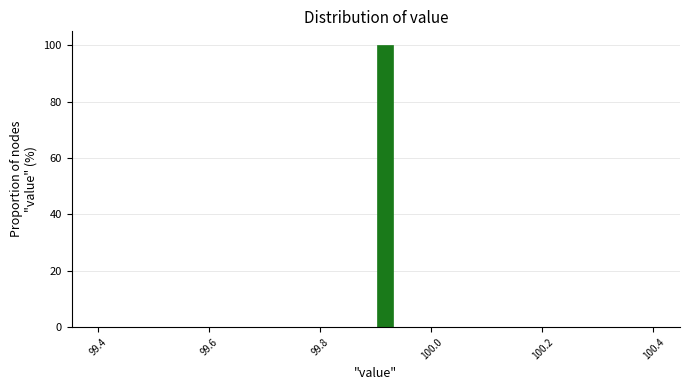

Around what value on the x-axis is the tallest bar? Give the approximate position of its centre, as read against the axis.

99.92